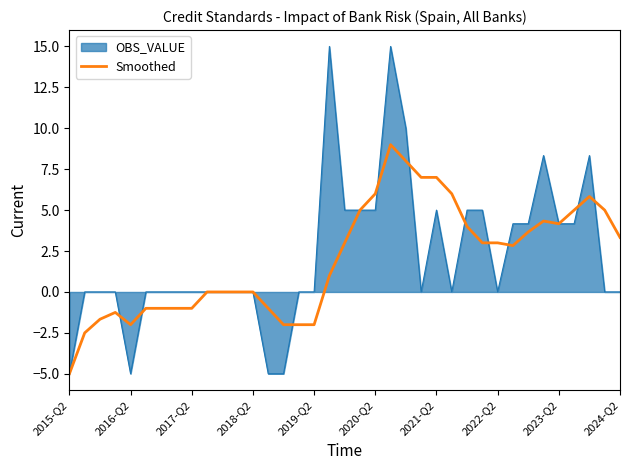

How many series are shown in this chart?

2